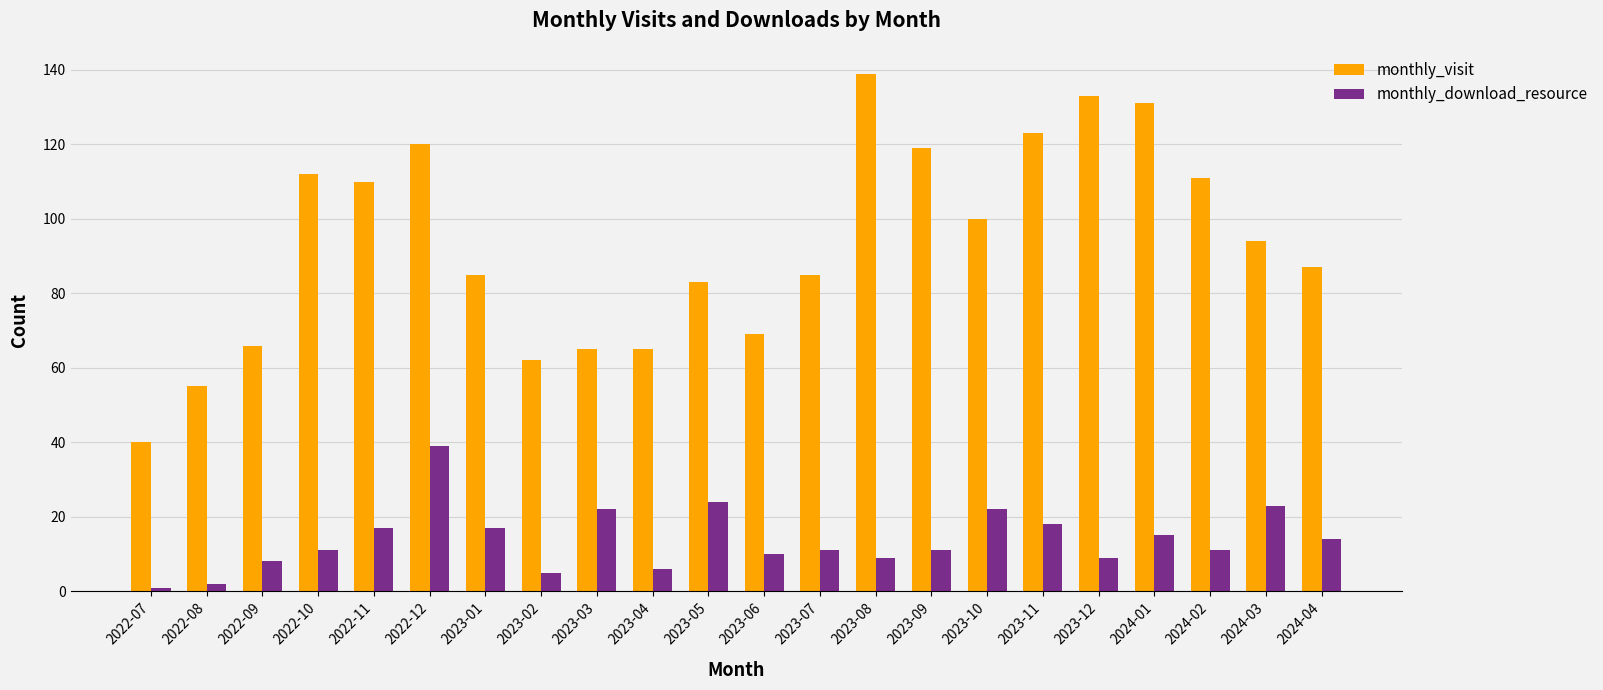

Rank the series by their average value, from lowest to highest.

monthly_download_resource, monthly_visit